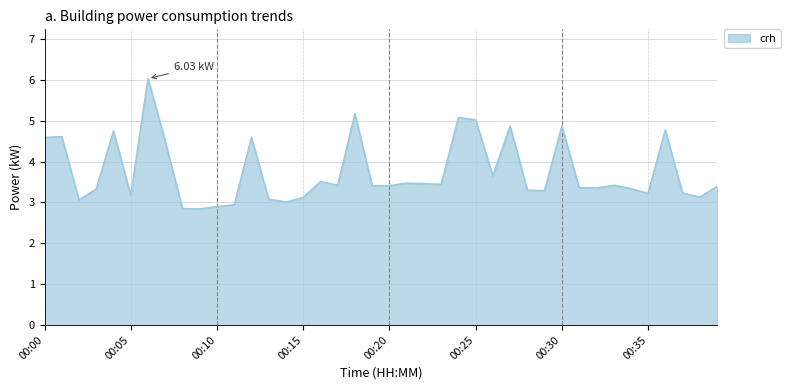

How many lines are shown in the chart?

1